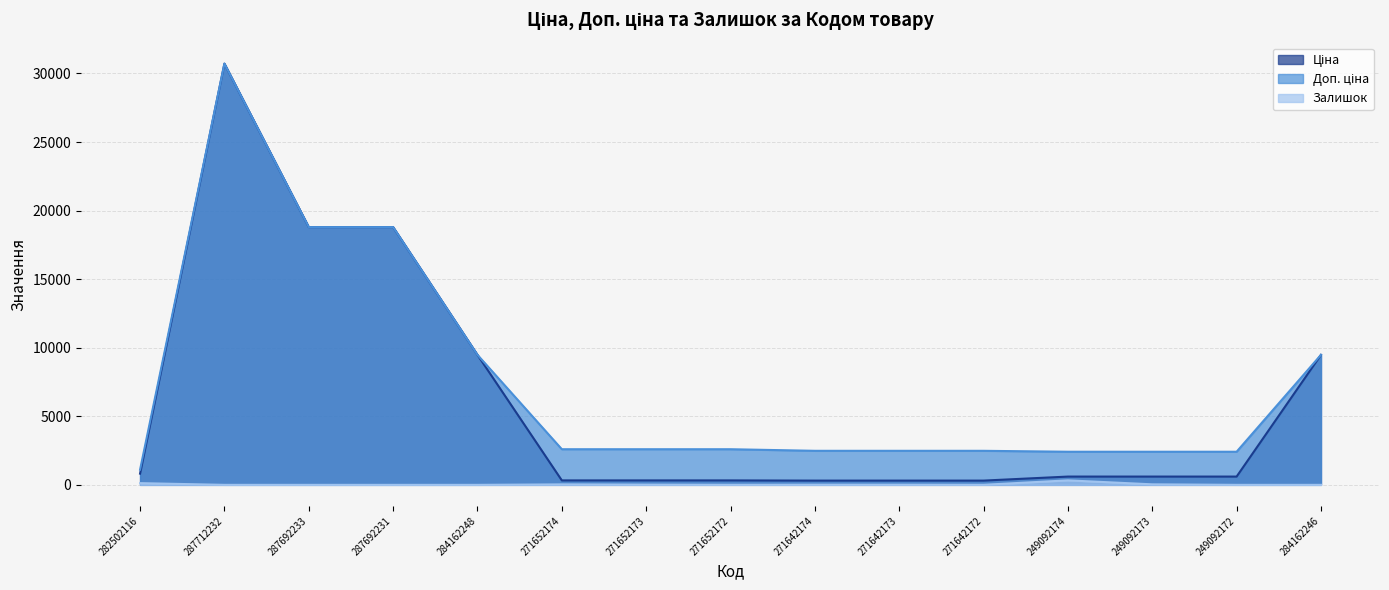

What is the label of the 7th point from the right?

271642174